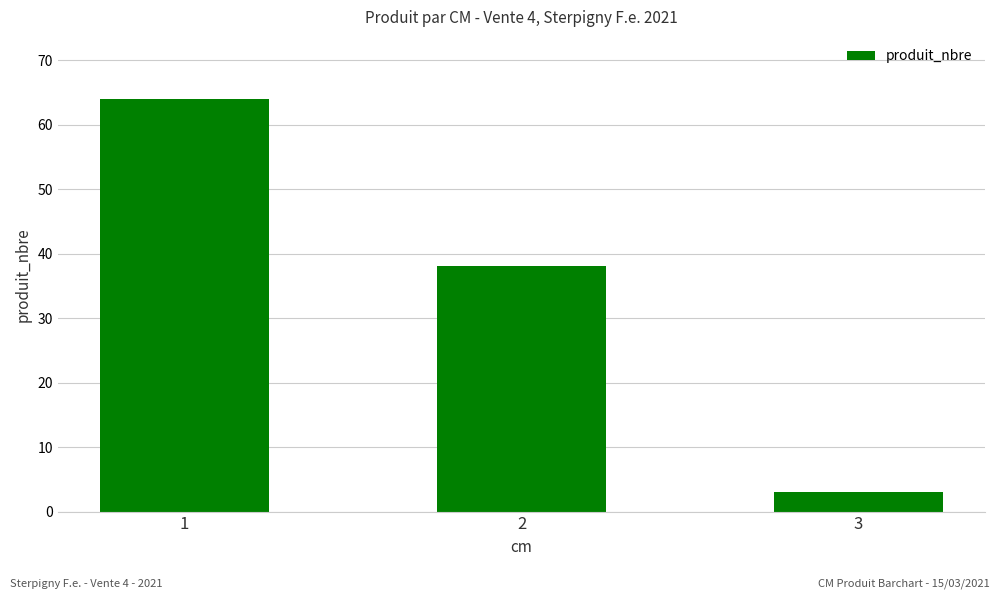

How many data points does each series have?

3